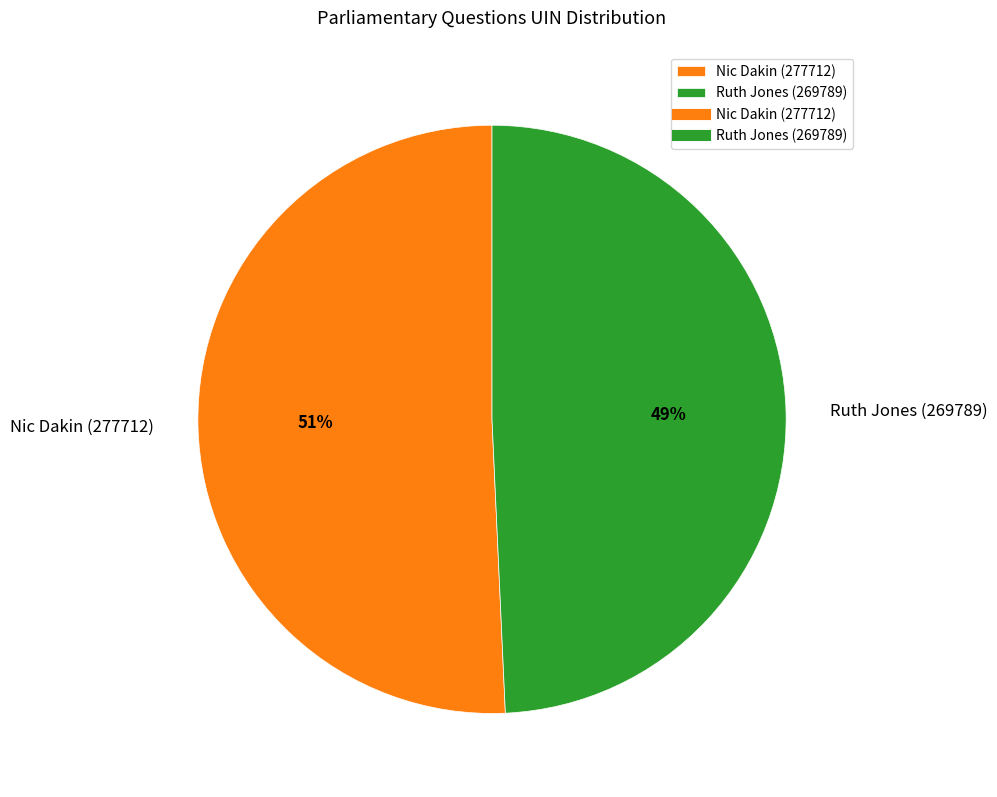

Combined, do Ruth Jones (269789) and Nic Dakin (277712) account for over 50%?

Yes